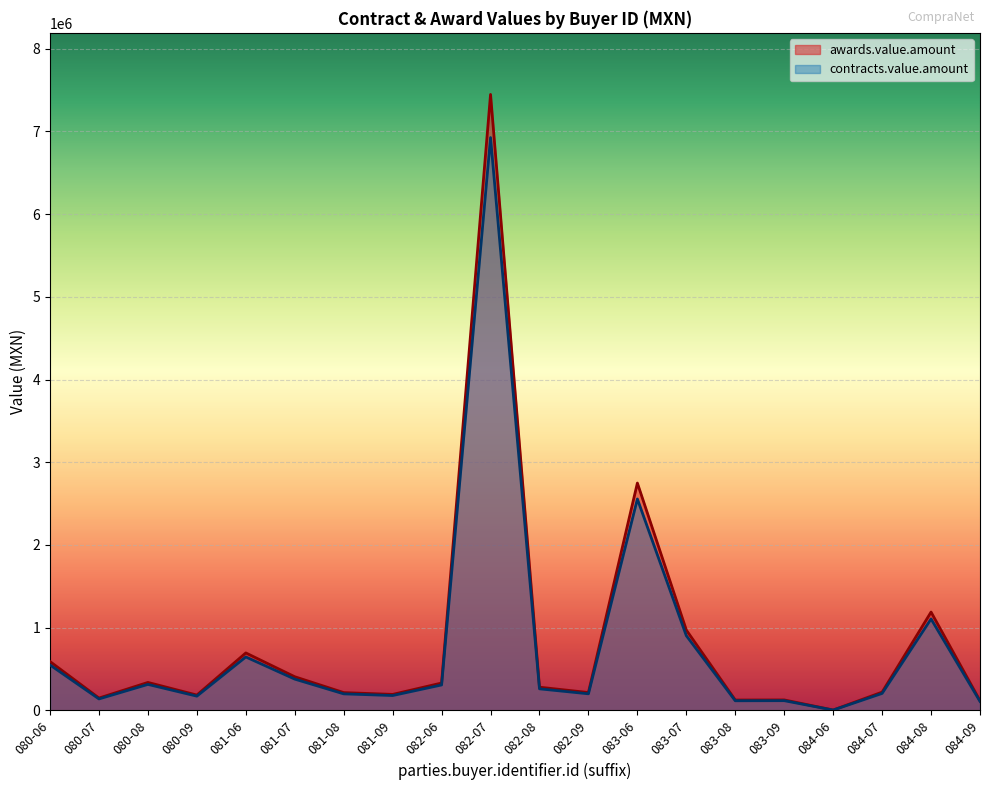

Which category has the lowest value across all series?

084-06